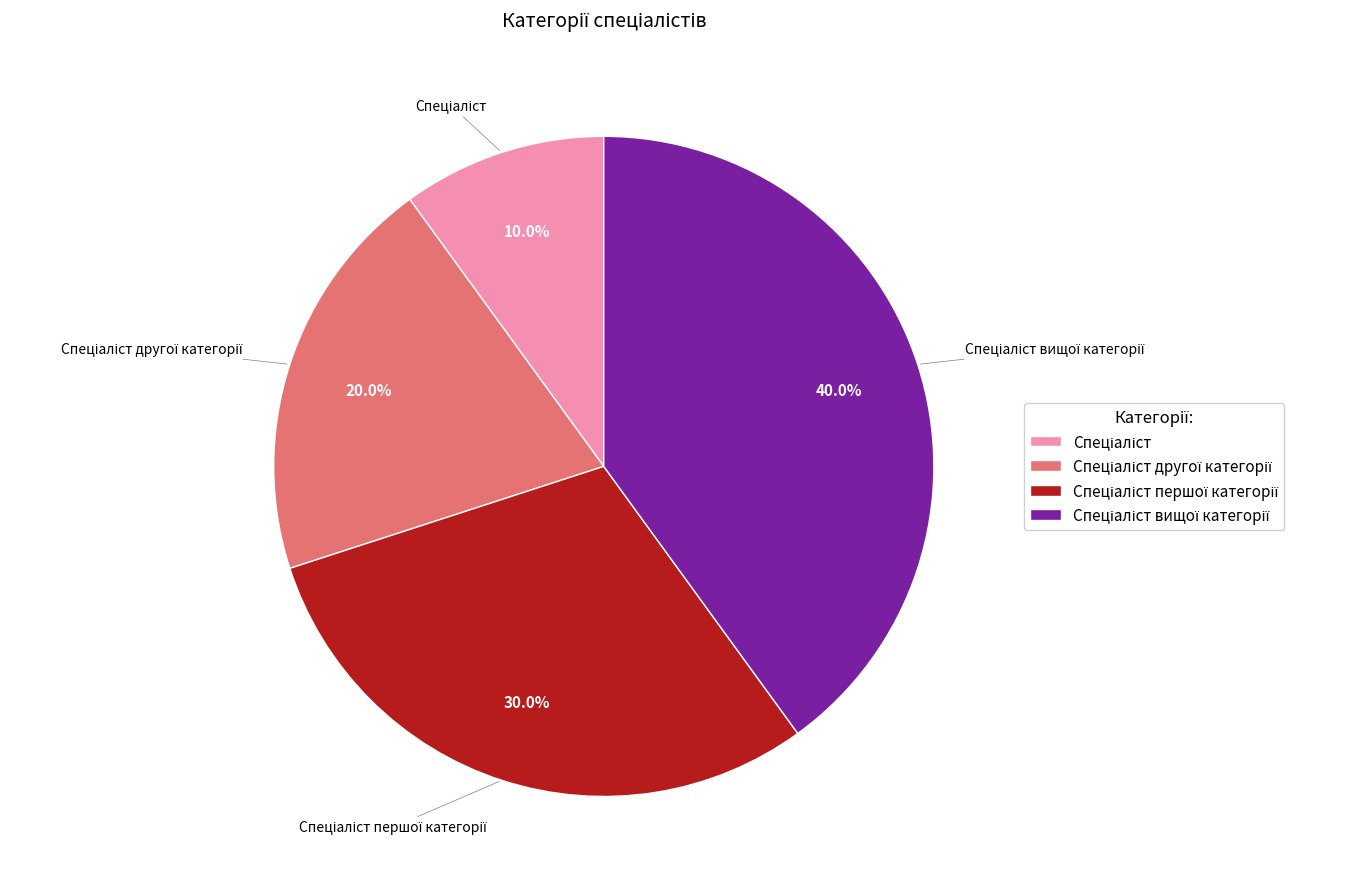

Does any single category account for the majority?

No